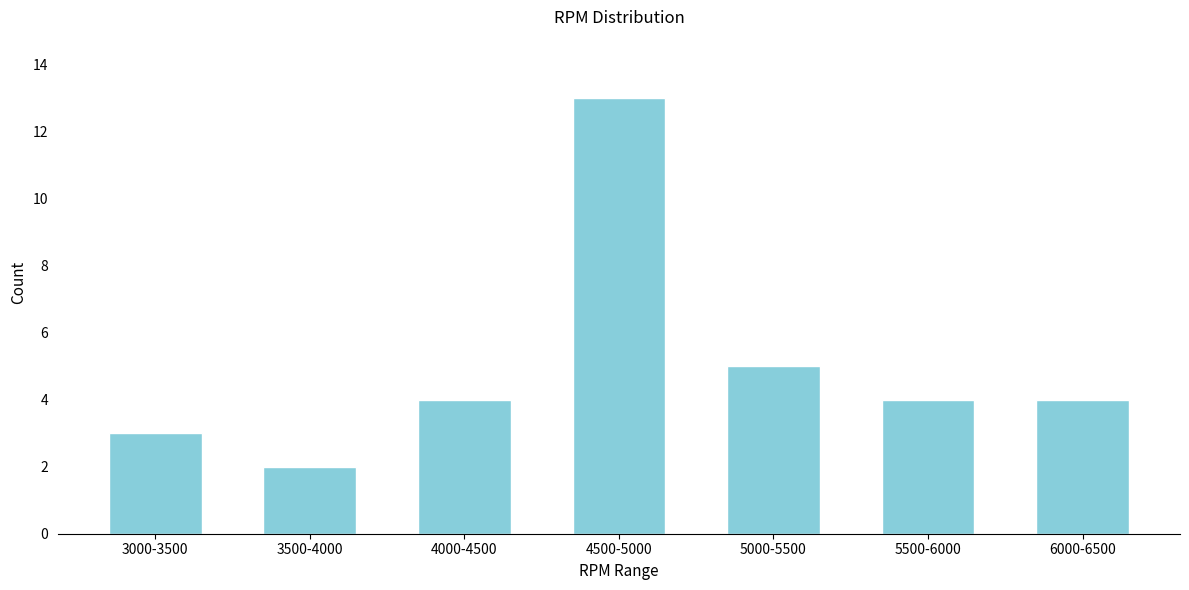

Reading right to left, list all the values displayed in this chart.

6000-6500=4	5500-6000=4	5000-5500=5	4500-5000=13	4000-4500=4	3500-4000=2	3000-3500=3